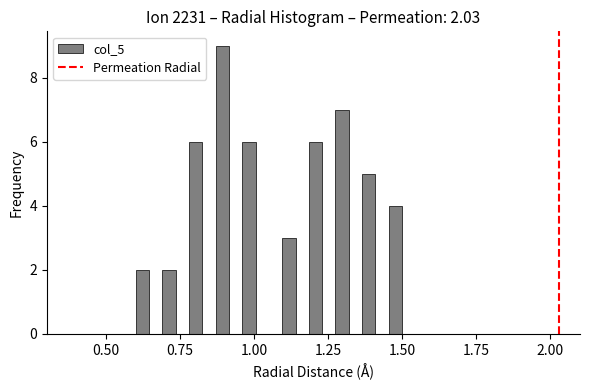

Around what value on the x-axis is the tallest bar? Give the approximate position of its centre, as read against the axis.

0.90